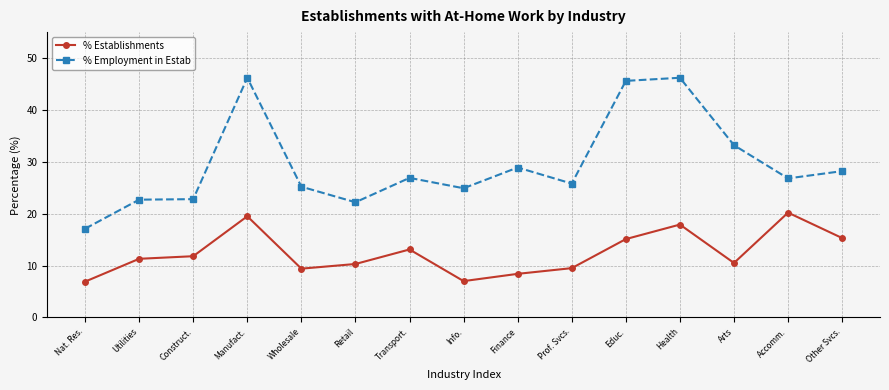

Is the value of % Employment in Estab at Transport. greater than the value of % Establishments at Construct.?

Yes